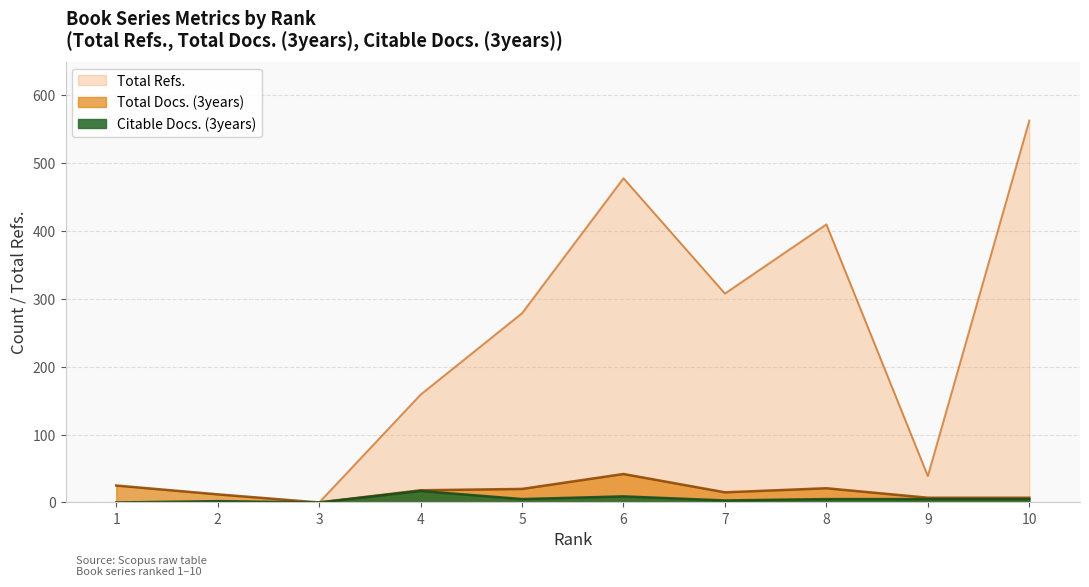

How many interior local peaks does the Citable Docs. (3years) series have?

3